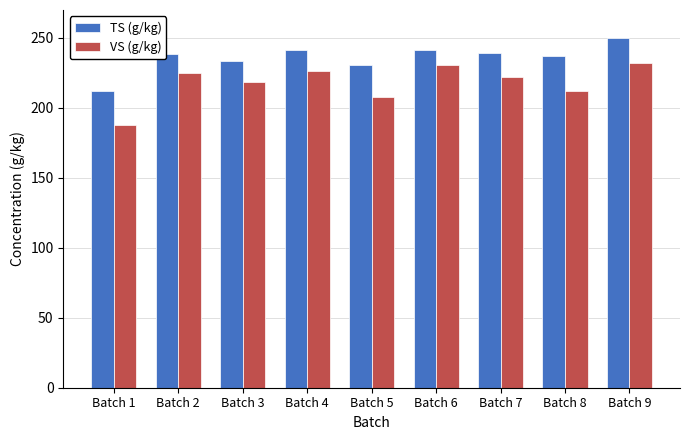

The value of TS (g/kg) at Batch 4 is 112.0. True or false?

False